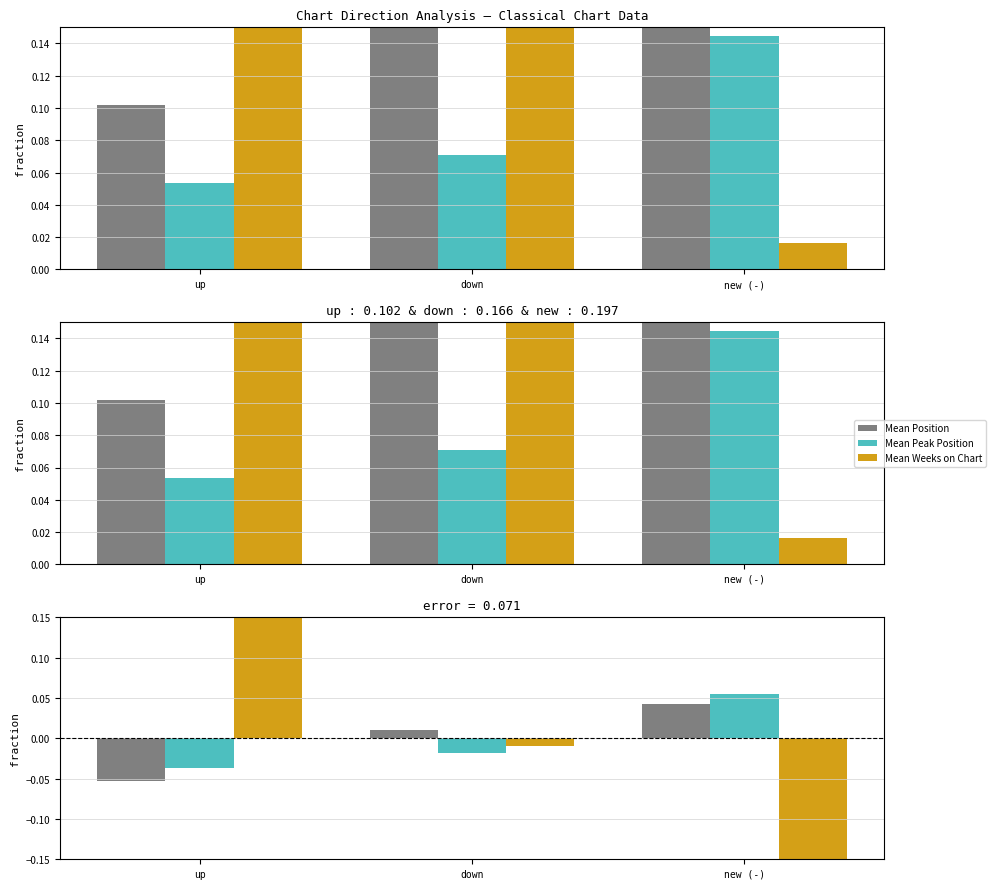

True or false: Mean Weeks on Chart has a value of -0.0 at down.

False